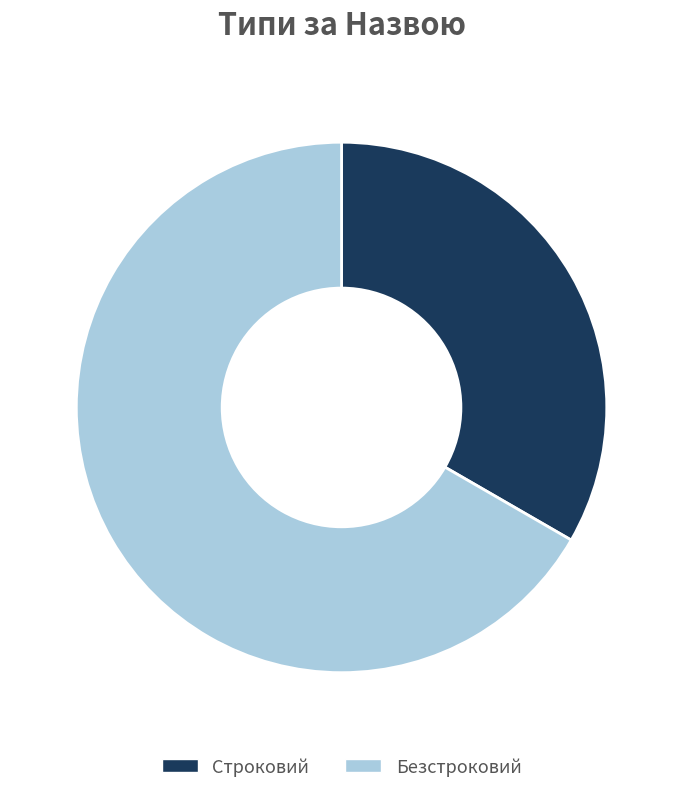

Combined, do Строковий and Безстроковий account for over 50%?

Yes